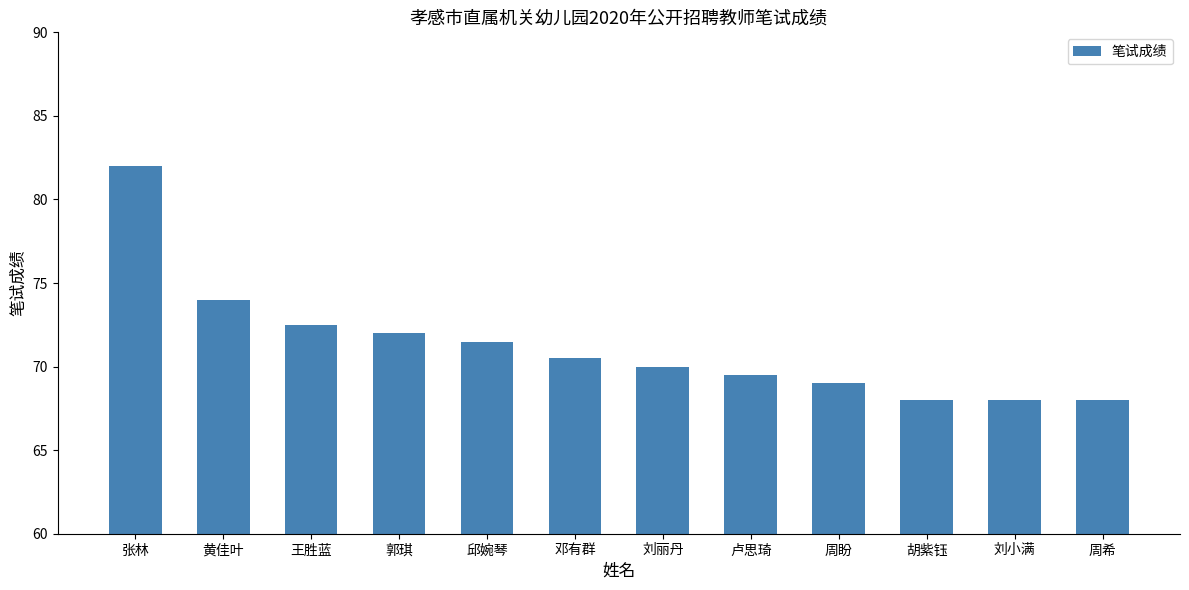

What is the change in value from 邓有群 to 刘丽丹?

-0.5